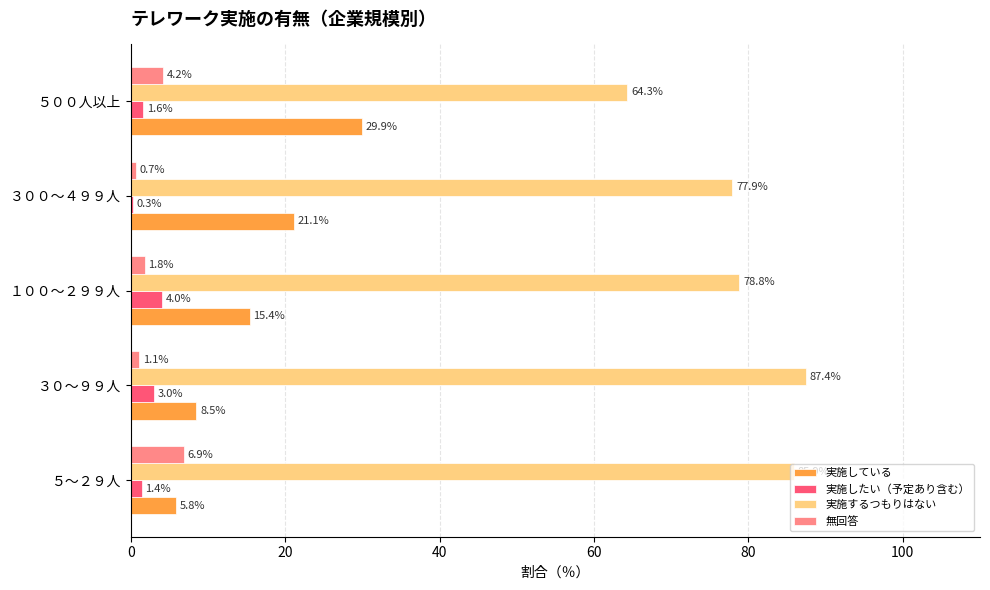

The 実施するつもりはない series shows 77.9 at ３００～４９９人. True or false?

True